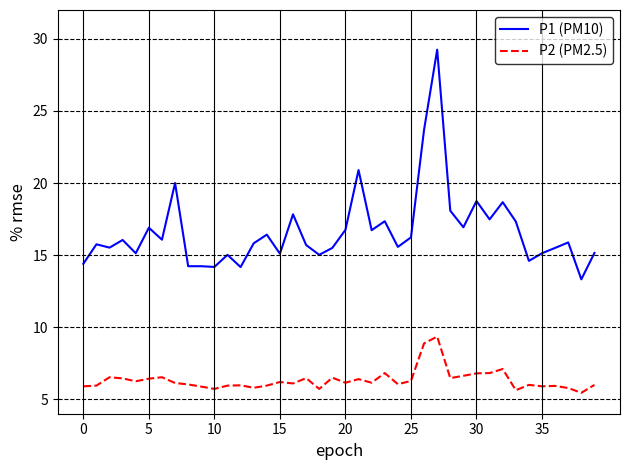

What is the difference between the maximum and minimum values in the P2 (PM2.5) series?

3.9